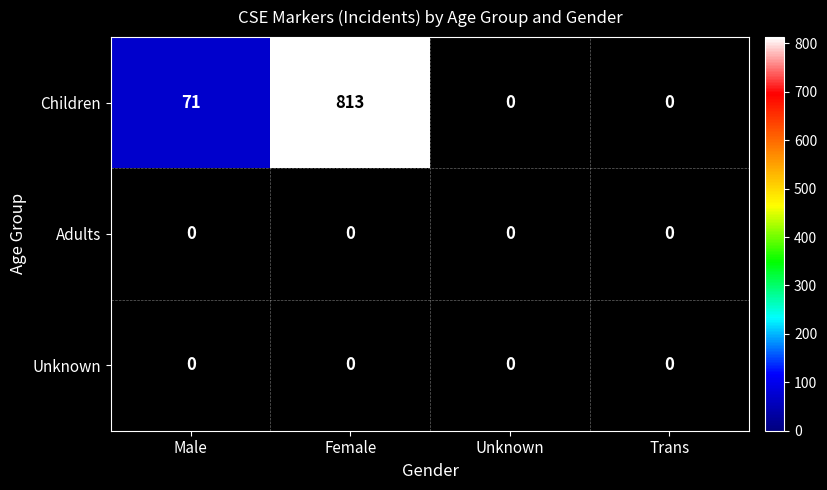

List the series in order of their peak value, lowest first.

Children, Adults, Unknown